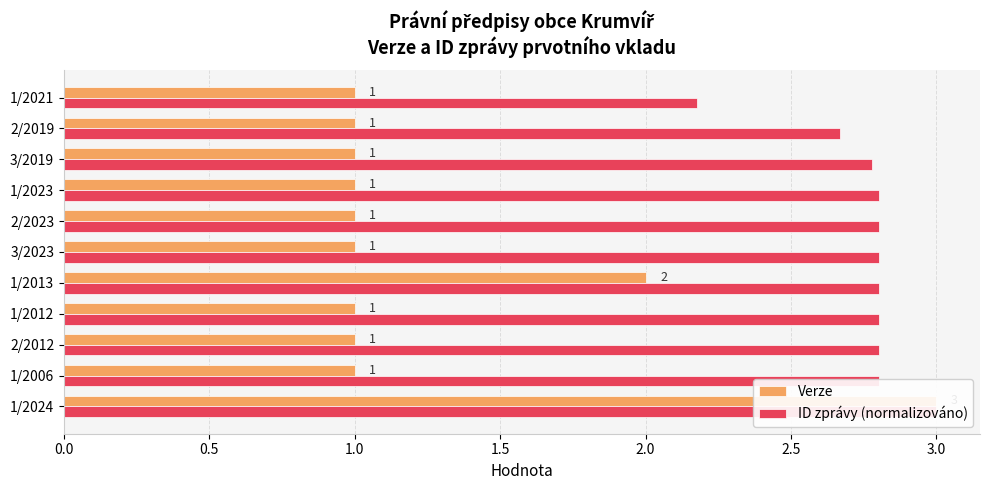

What is the greatest value displayed?

3.0